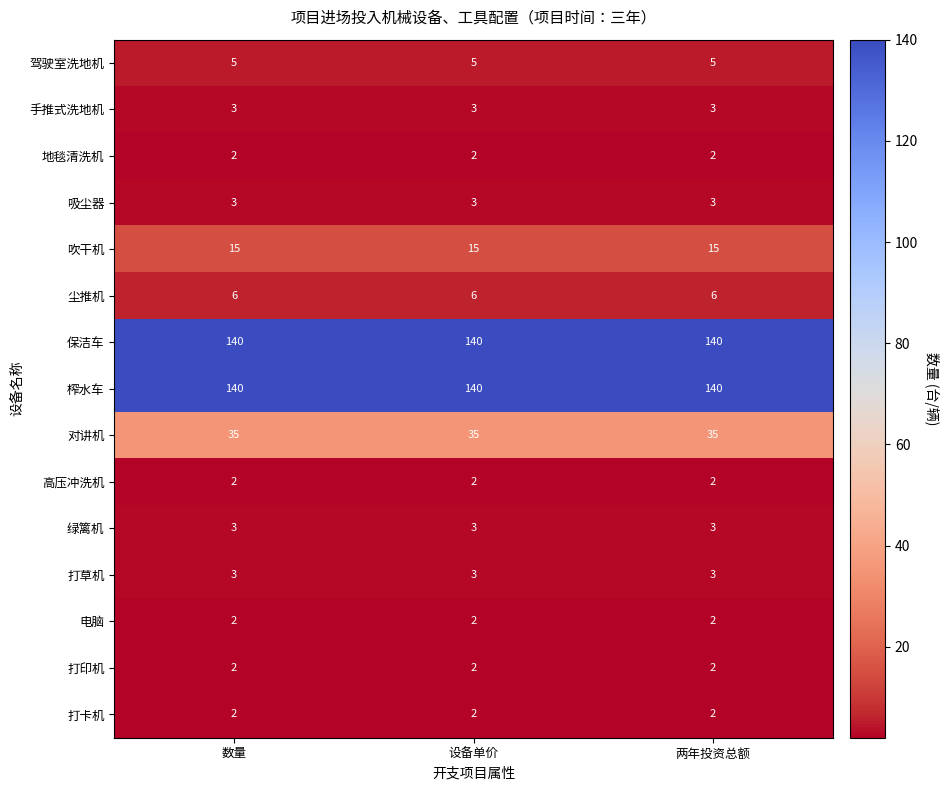

Count the number of categories in the chart.

3